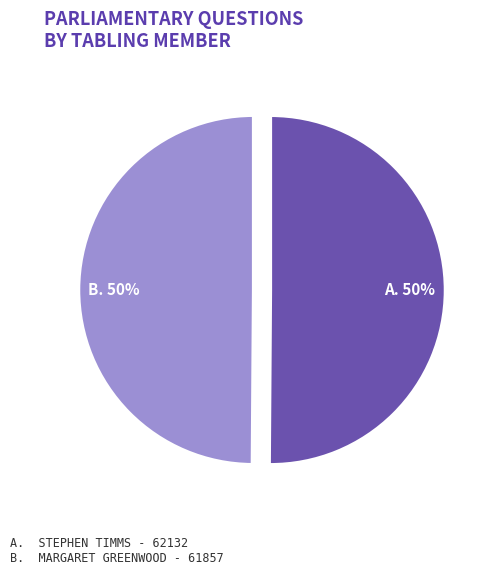

How many slices are in this pie chart?

2